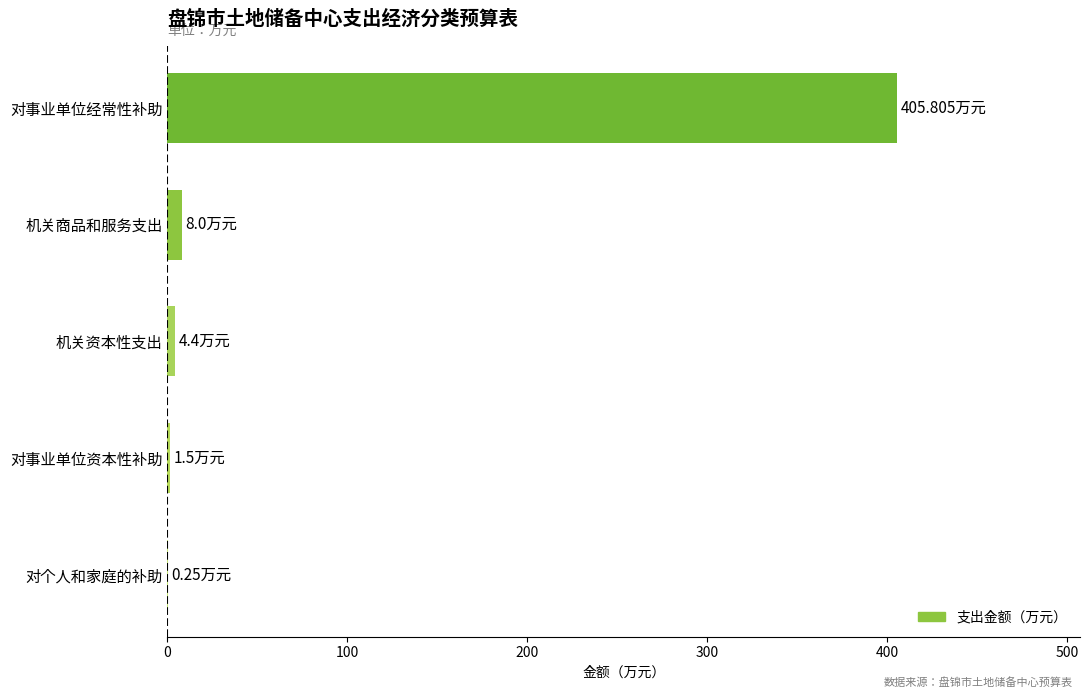

What is the average value?

84.0